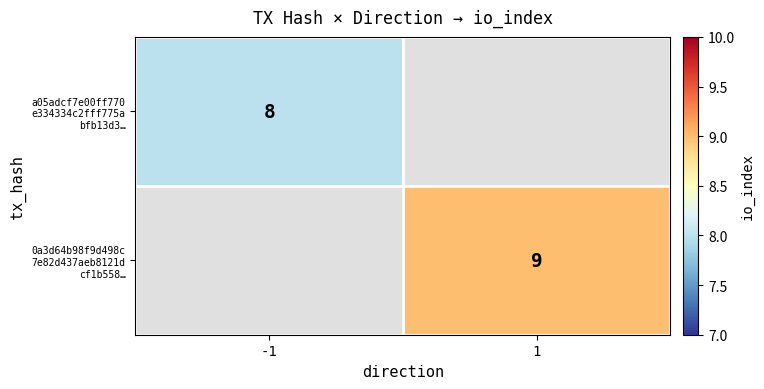

Which series has the largest range (max minus min)?

a05adcf7e00ff770 e334334c2fff775a bfb13d3…